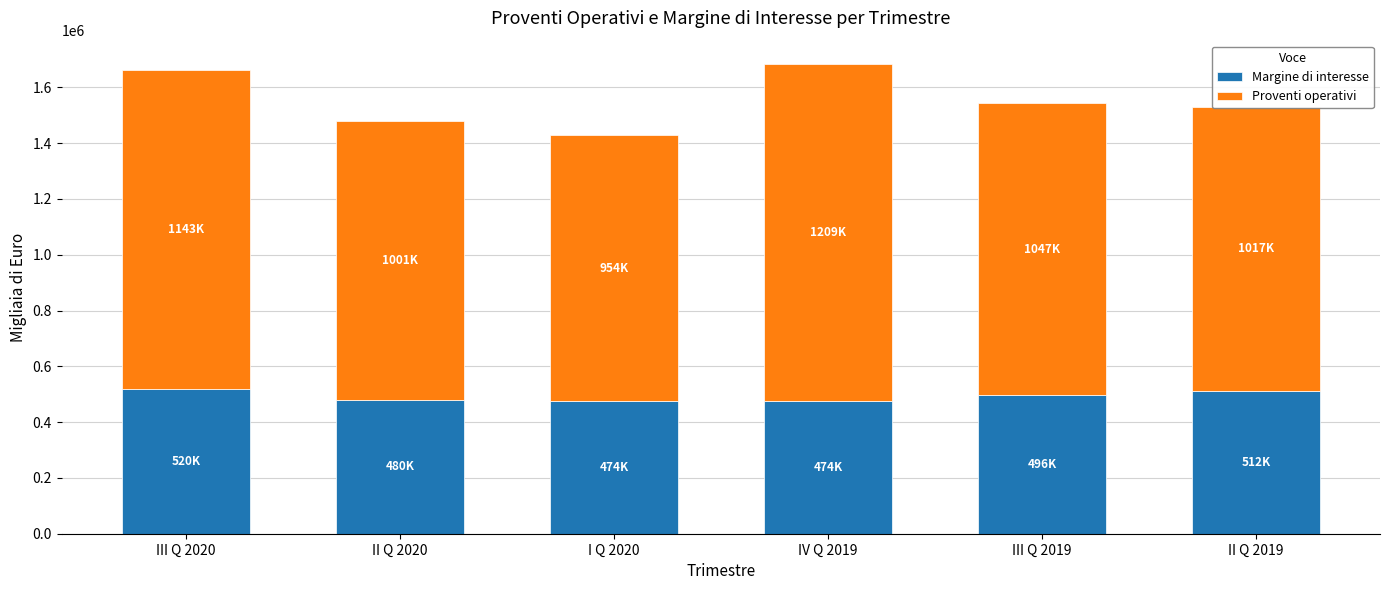

What is the difference between the maximum and minimum values in the Margine di interesse series?

45962